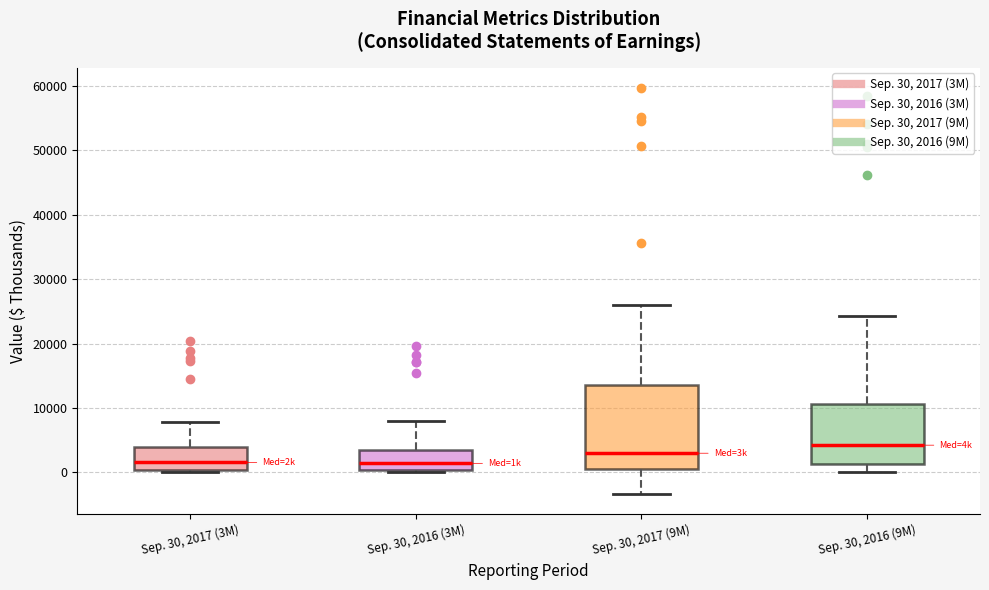

Reading left to right, transcribe this box plot: for each box, give where its median line is, the range the box spans, and where its two whiskers end, as read against the y-axis. The values are not printed on the chart, so give them approximately, as read against the axis.

Sep. 30, 2017 (3M): median 2000, box 0 to 4000, whiskers 0 (just below the box's lower edge) to 8000
Sep. 30, 2016 (3M): median 1000, box 0 to 4000, whiskers 0 (just below the box's lower edge) to 8000
Sep. 30, 2017 (9M): median 3000, box 1000 to 14000, whiskers -3000 to 26000
Sep. 30, 2016 (9M): median 4000, box 1000 to 11000, whiskers 0 to 24000